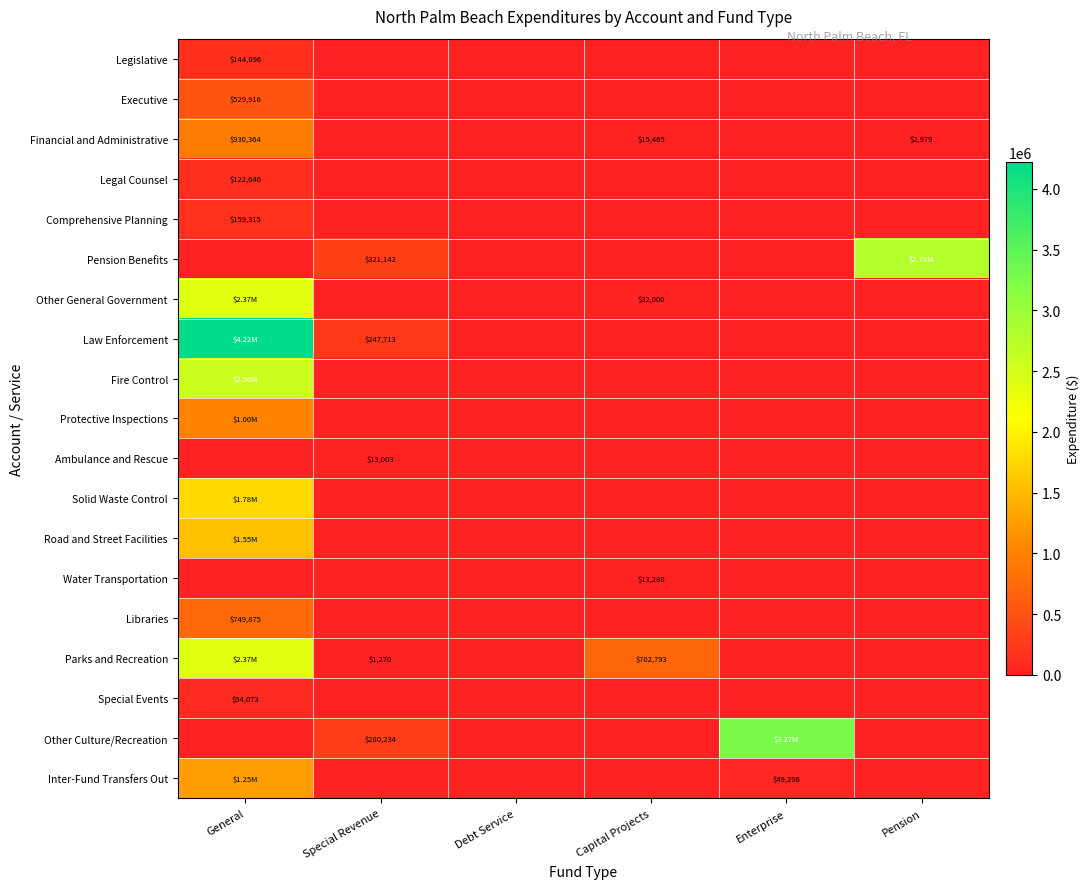

True or false: Legal Counsel has a value of -42981 at Enterprise.

False